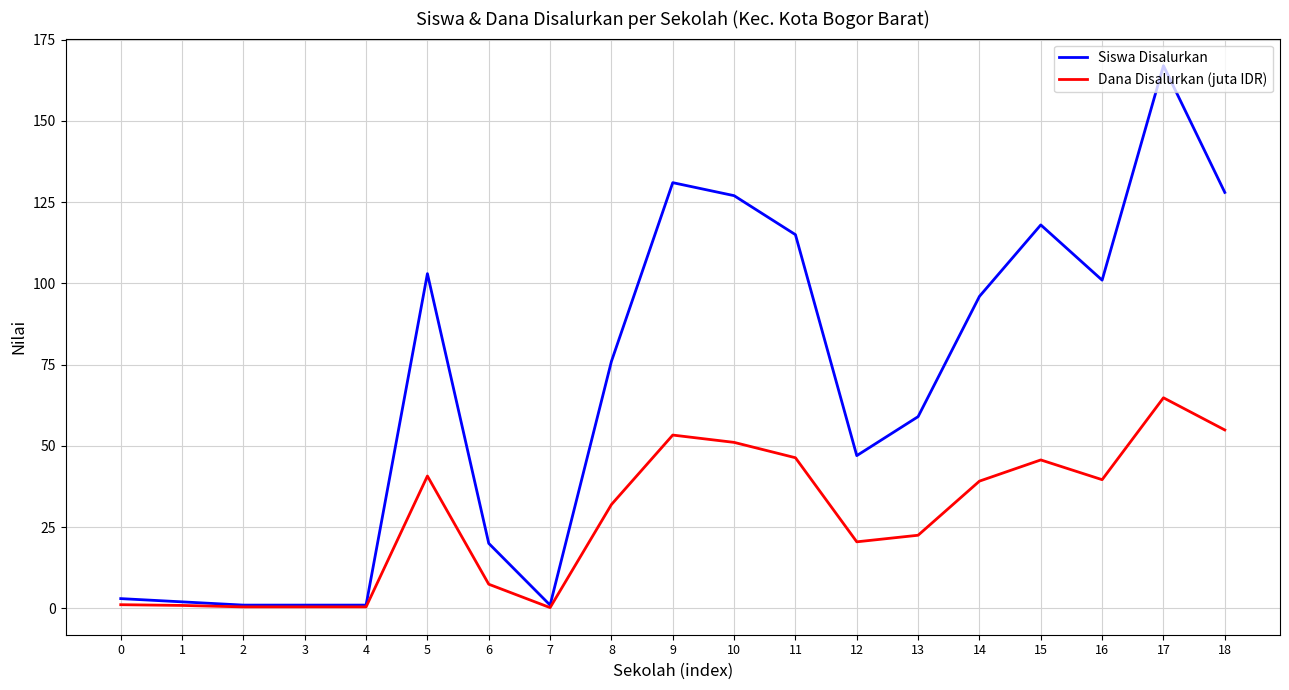

Between 3 and 13, which series saw the biggest shift?

Siswa Disalurkan